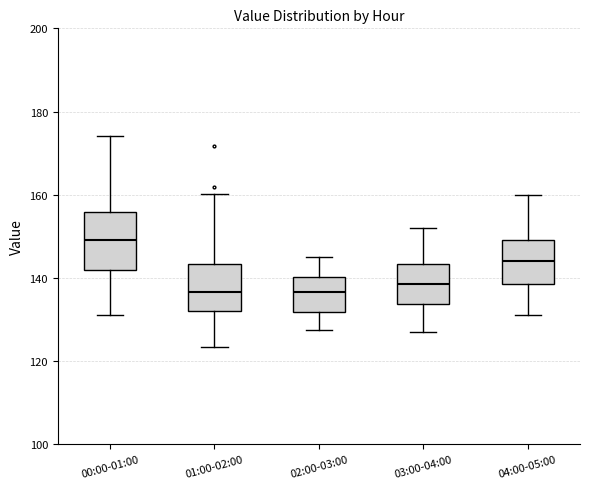

Where is the lower edge of the box for 04:00-05:00 on the y-axis? The values are not printed on the chart, so give them approximately, as read against the axis.

138